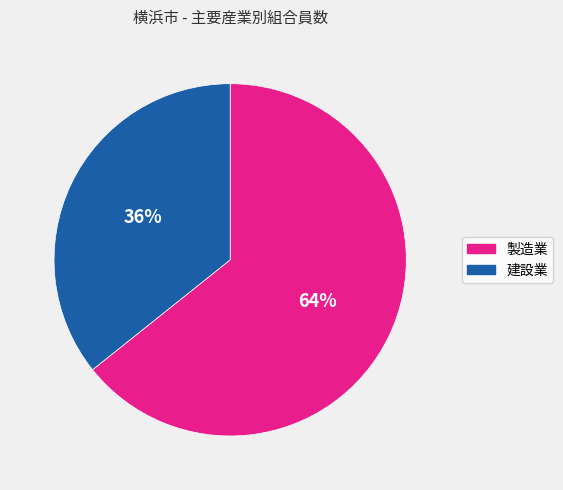

Combined, do 建設業 and 製造業 account for over 50%?

Yes